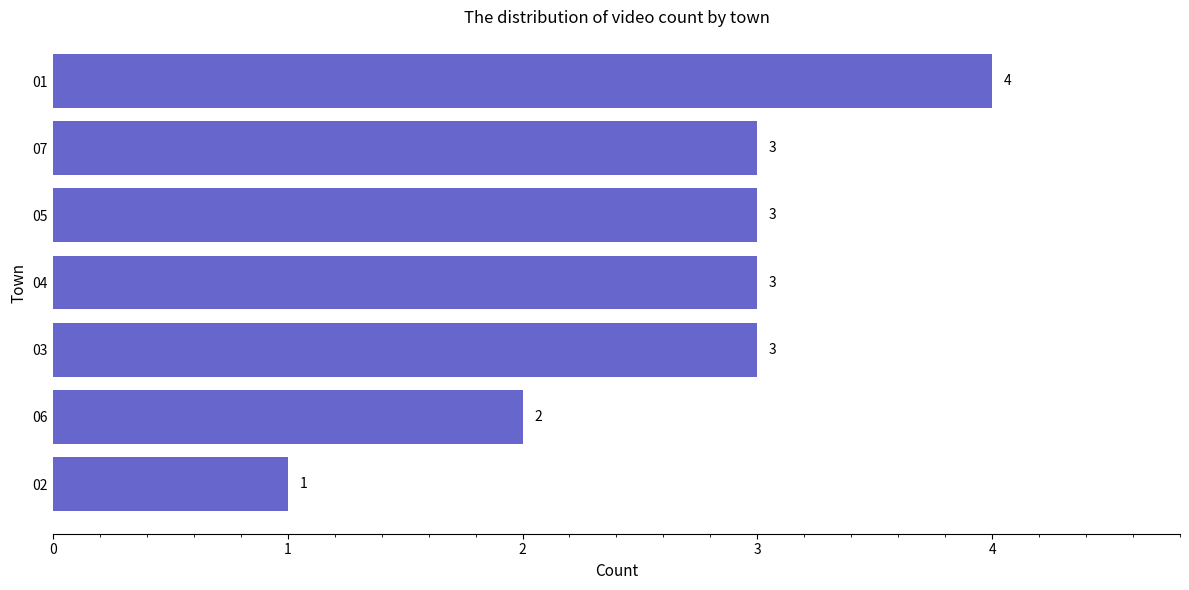

What is the sum of all values?

19